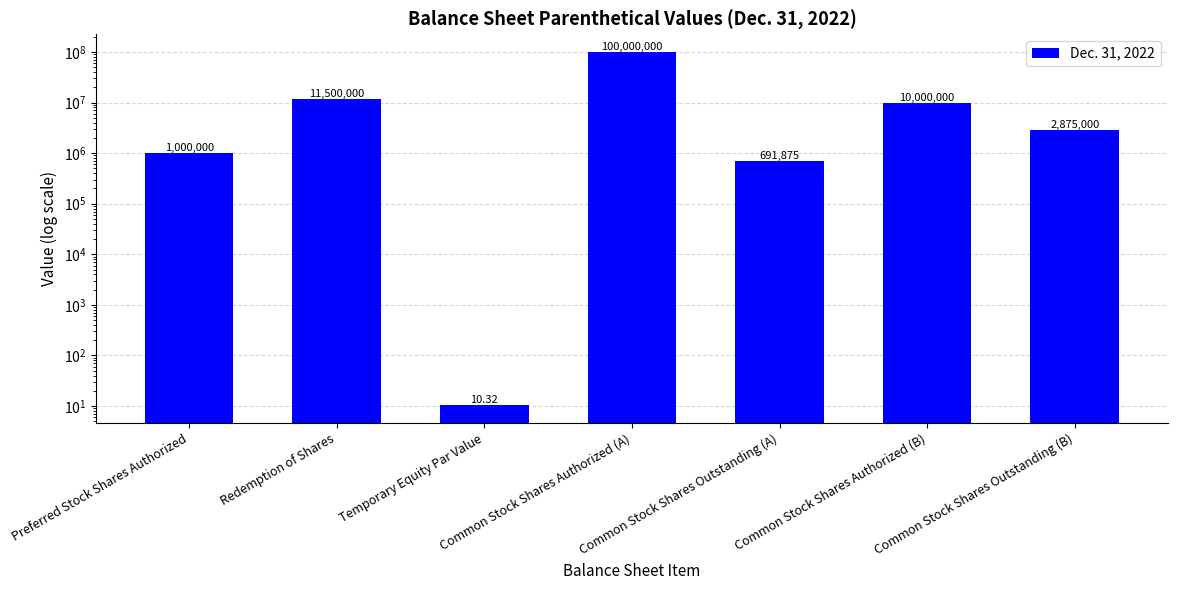

Which category has the highest value across all series?

Common Stock Shares Authorized (A)